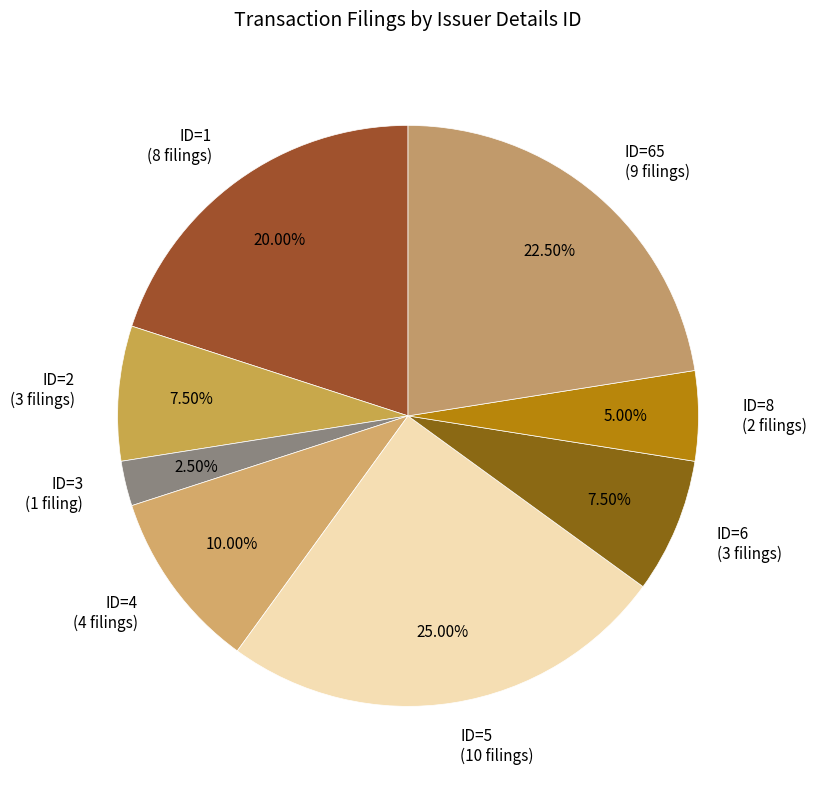

Combined, do ID=65 (9 filings) and ID=5 (10 filings) account for over 50%?

No